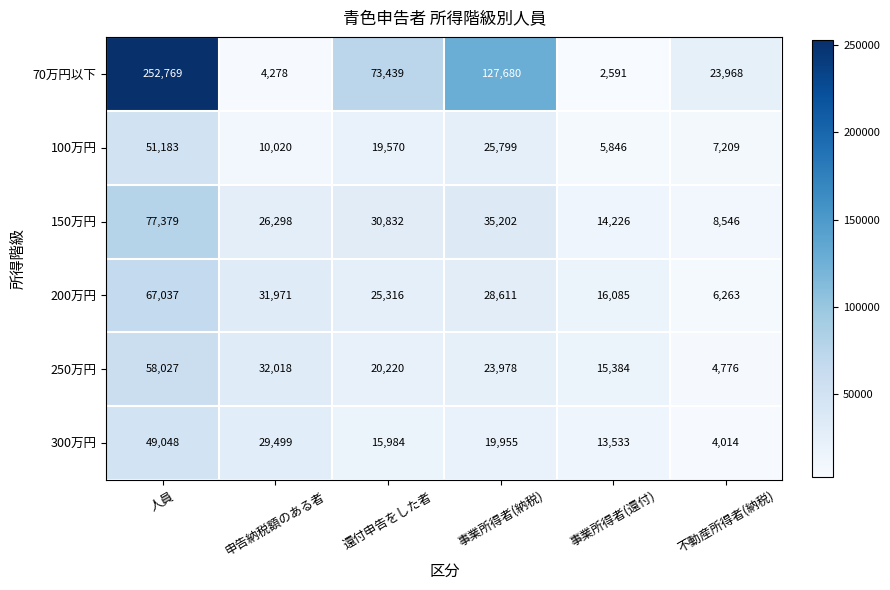

Which series has the largest range (max minus min)?

70万円以下